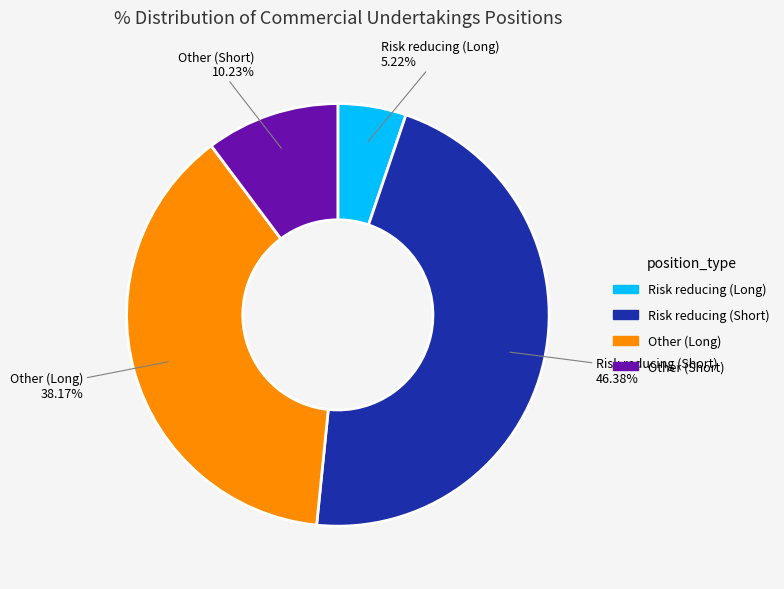

Is Risk reducing (Short) the majority of the pie?

No